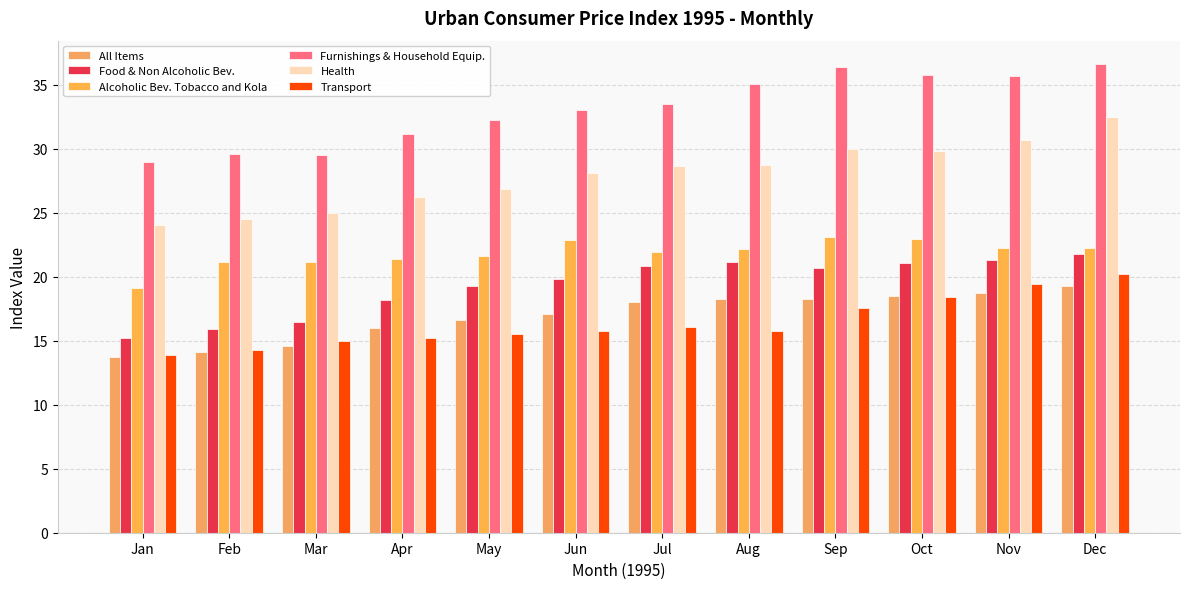

At which category does the chart reach its minimum across all series?

Jan